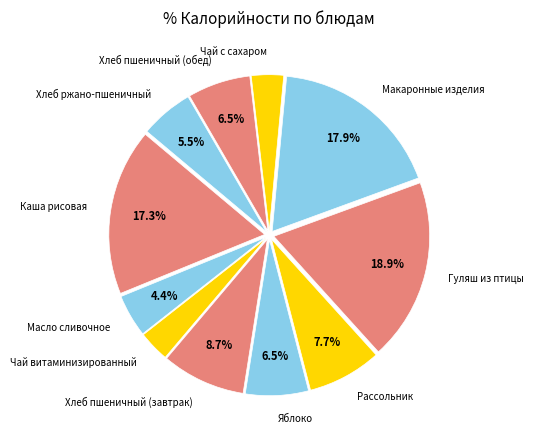

To the nearest percent, what is the combined percentage of Хлеб ржано-пшеничный and Макаронные изделия?

23%